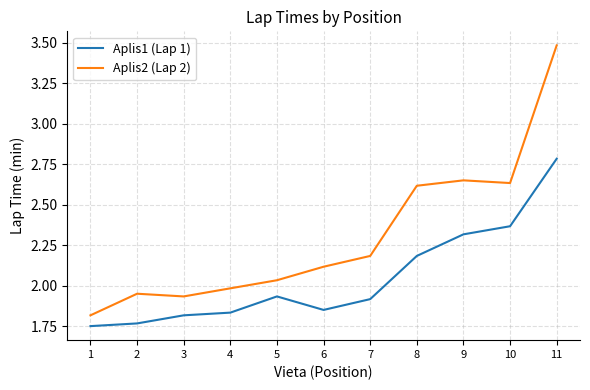

How many interior local valleys does the Aplis2 (Lap 2) series have?

2